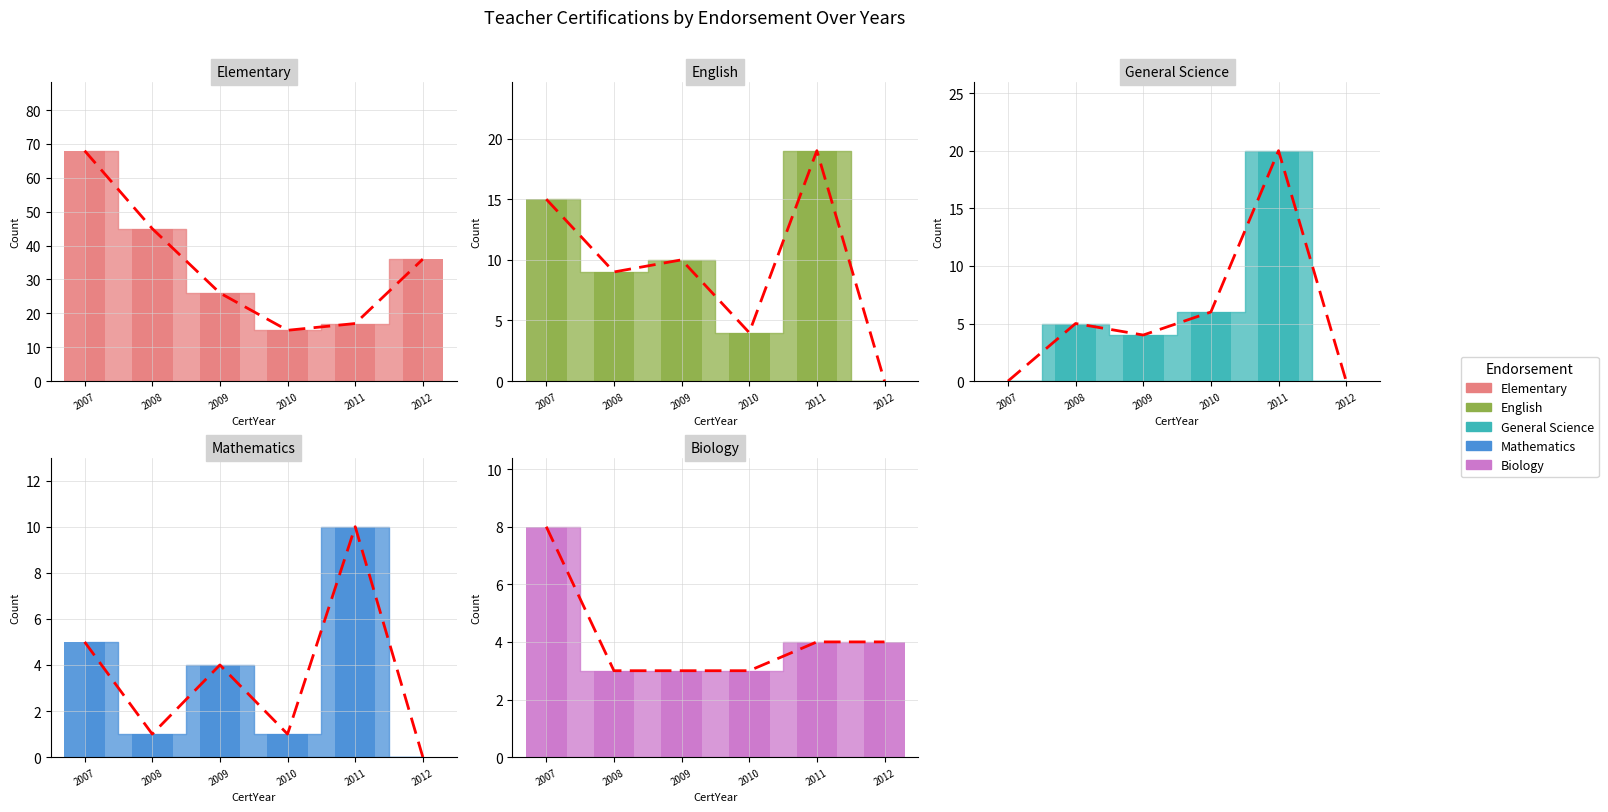

Reading left to right, transcribe all the data shown in this chart.

Elementary_bar: 2007=68	2008=45	2009=26	2010=15	2011=17	2012=36
English_bar: 2007=15	2008=9	2009=10	2010=4	2011=19	2012=0
General Science_bar: 2007=0	2008=5	2009=4	2010=6	2011=20	2012=0
Mathematics_bar: 2007=5	2008=1	2009=4	2010=1	2011=10	2012=0
Biology_bar: 2007=8	2008=3	2009=3	2010=3	2011=4	2012=4